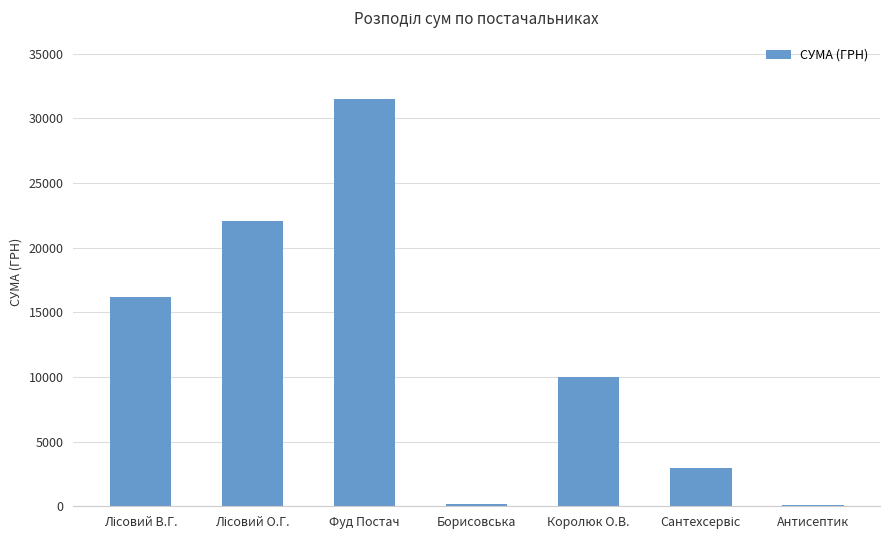

Read the value at Королюк О.В..

9978.0